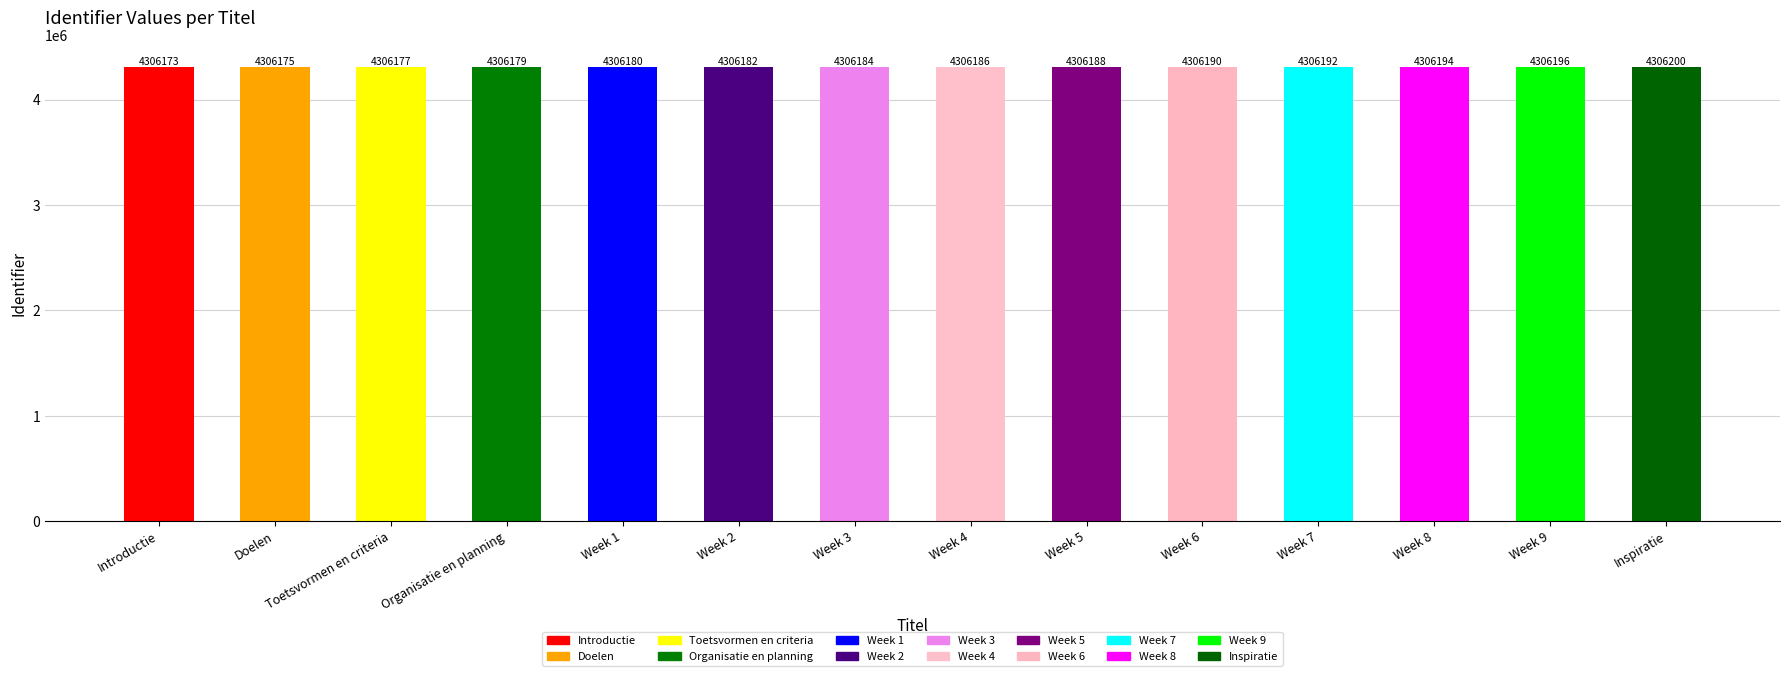

What is the label of the 6th bar from the right?

Week 5